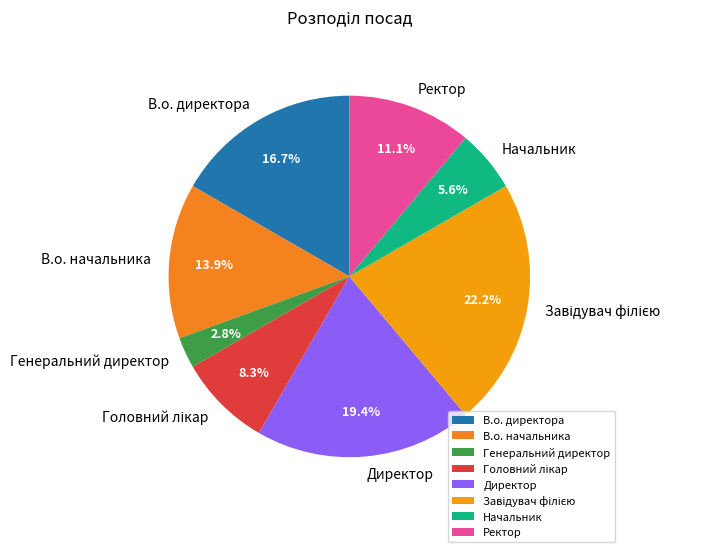

Which category has the smallest portion of the pie?

Генеральний директор